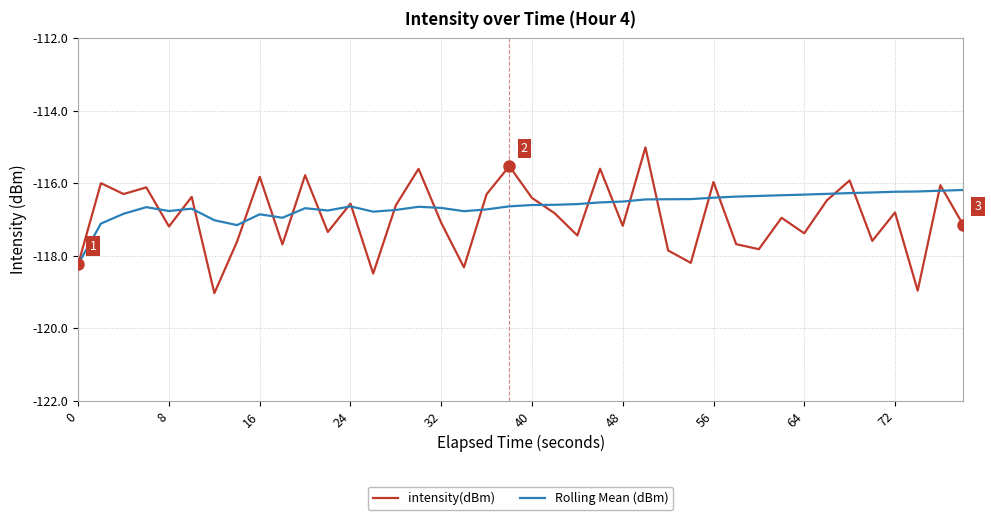

After their last crossing, which series has the higher values: Rolling Mean (dBm) or intensity(dBm)?

Rolling Mean (dBm)